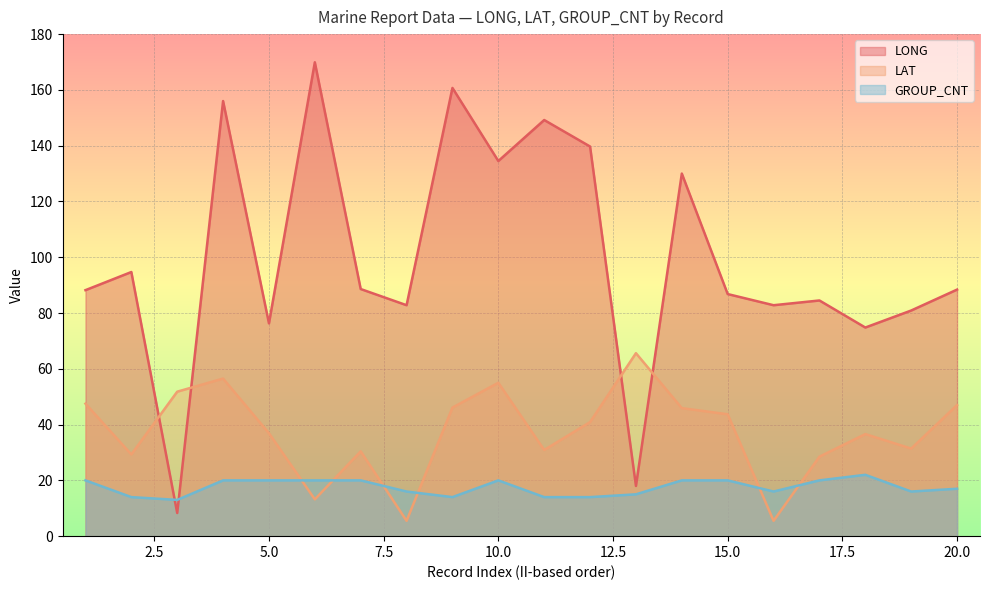

Where does the GROUP_CNT series first go above 20?

18